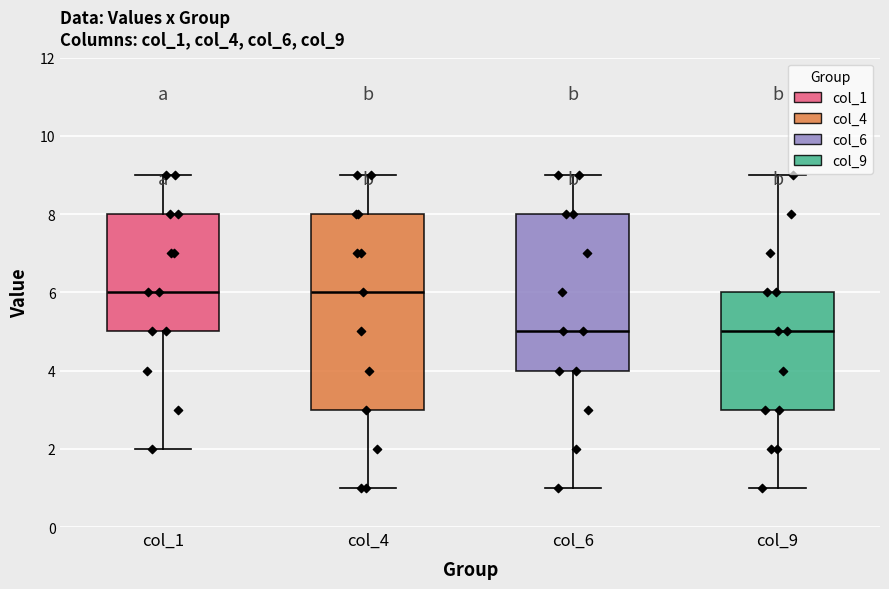

Reading left to right, transcribe this box plot: for each box, give where its median line is, the range the box spans, and where its two whiskers end, as read against the y-axis. The values are not printed on the chart, so give them approximately, as read against the axis.

col_1: median 6, box 5 to 8, whiskers 2 to 9
col_4: median 6, box 3 to 8, whiskers 1 to 9
col_6: median 5, box 4 to 8, whiskers 1 to 9
col_9: median 5, box 3 to 6, whiskers 1 to 9